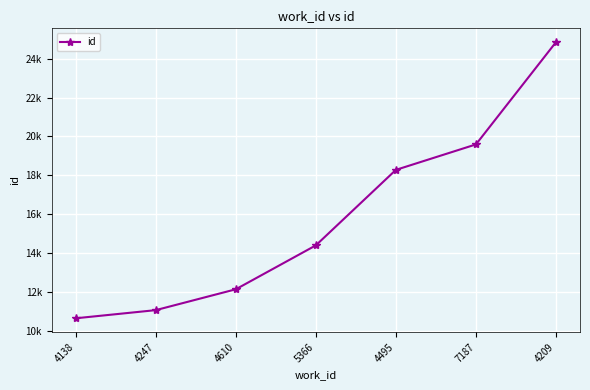

Is it true that the value at 4209 is 24850?

True